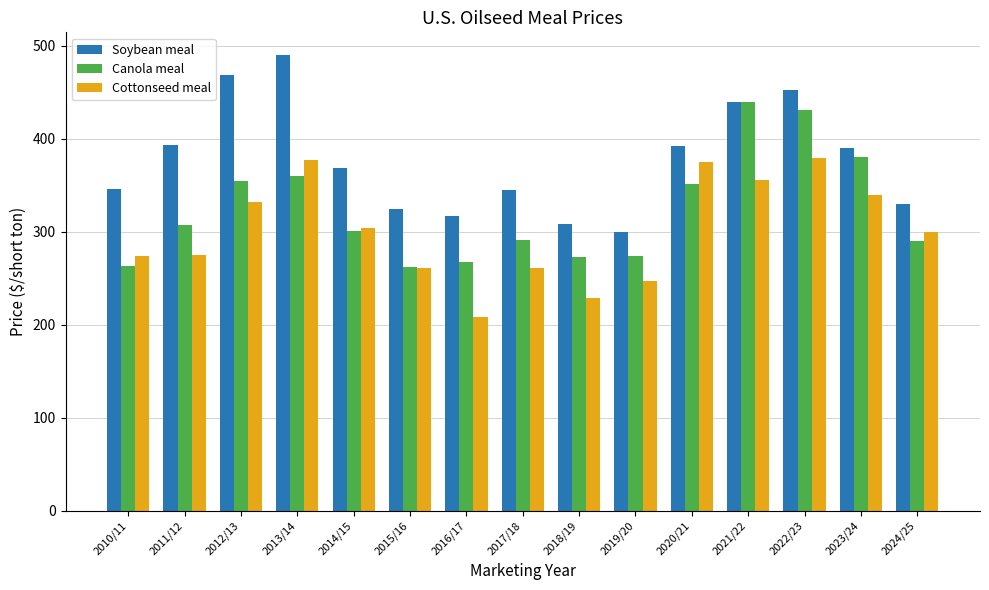

Rank the series by their average value, from lowest to highest.

Cottonseed meal, Canola meal, Soybean meal